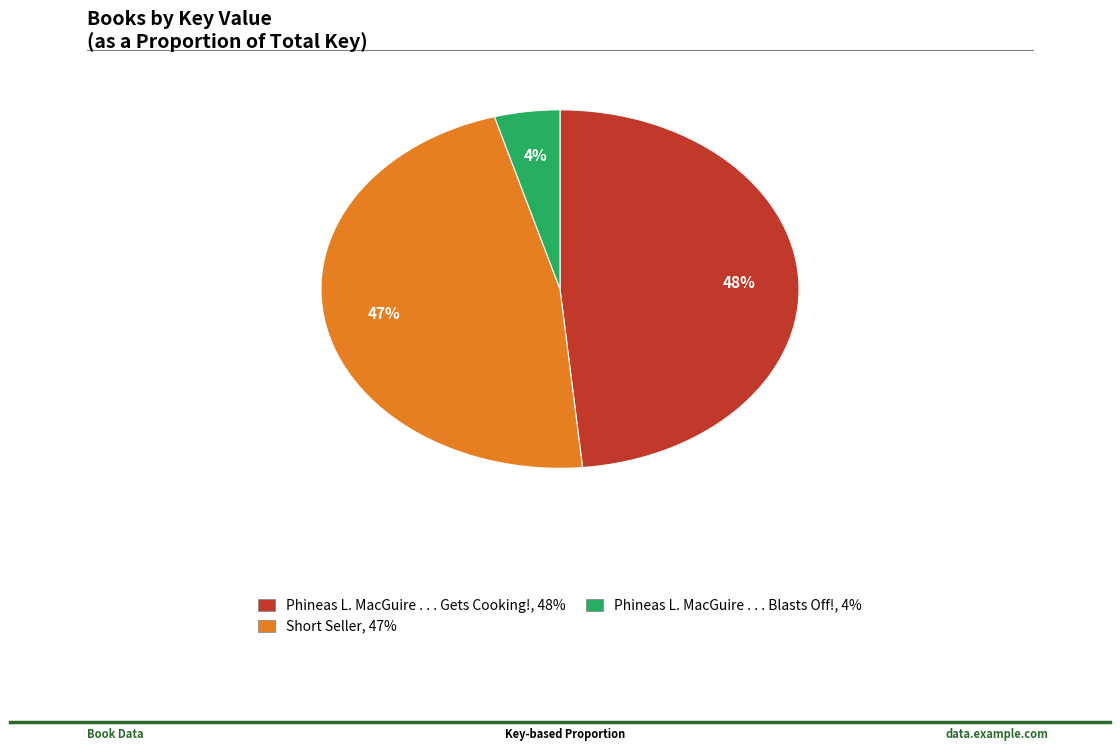

The Phineas L. MacGuire . . . Gets Cooking! slice represents 48% of the pie. True or false?

True